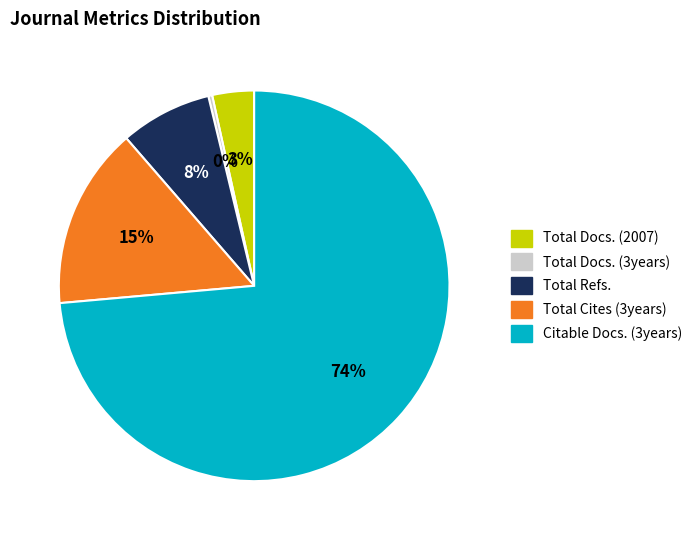

Rank the categories by value from lowest to highest.

Total Docs. (3years), Total Docs. (2007), Total Refs., Total Cites (3years), Citable Docs. (3years)